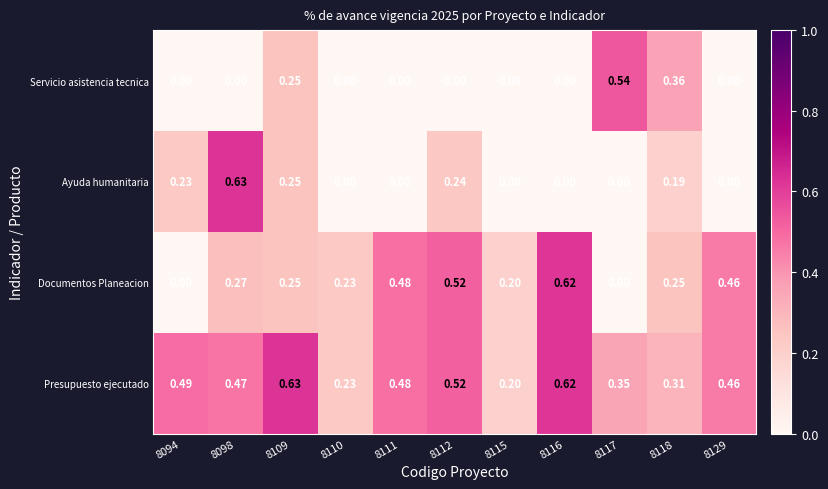

Which series has the largest range (max minus min)?

Ayuda humanitaria